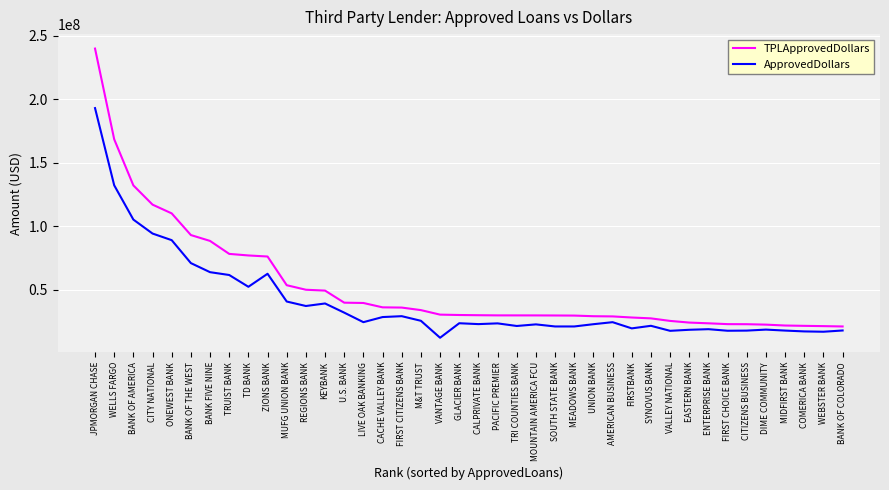

What is the total value across all series at VALLEY NATIONAL?

42704036